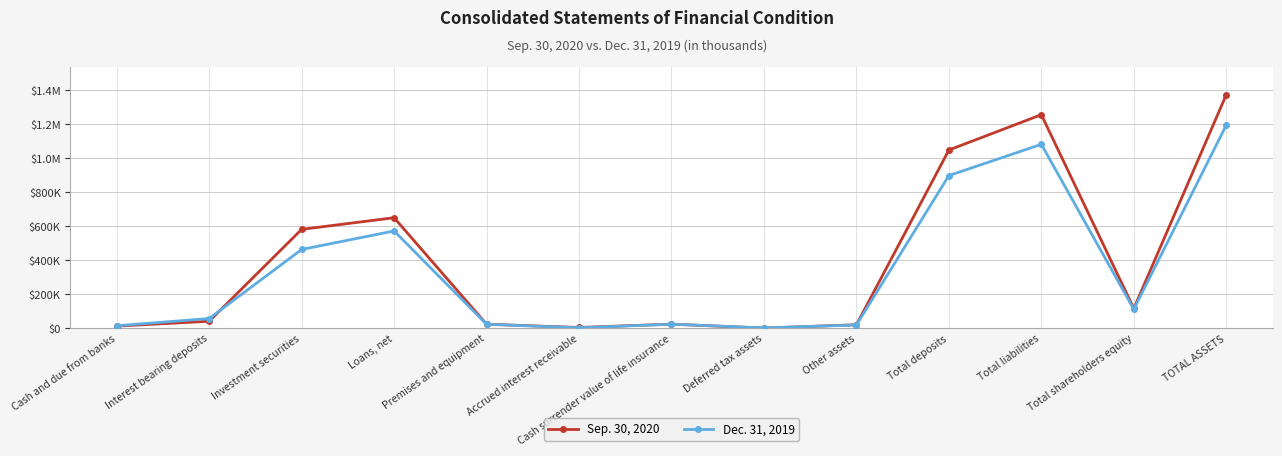

Which label corresponds to the largest value in the chart?

TOTAL ASSETS